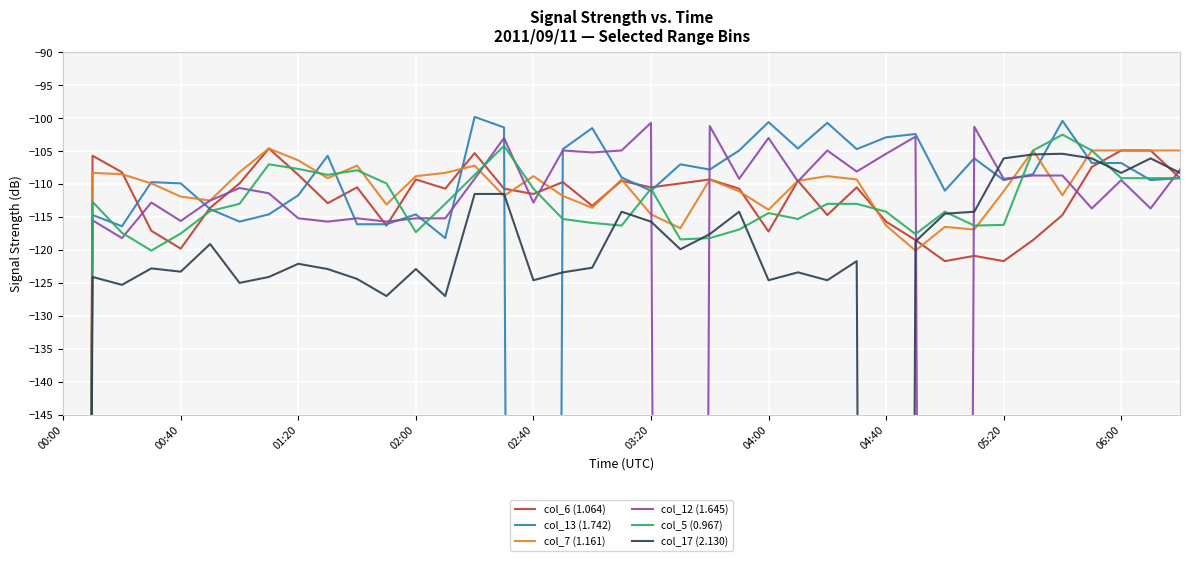

How many data points in col_7 (1.161) are less than -109?

23